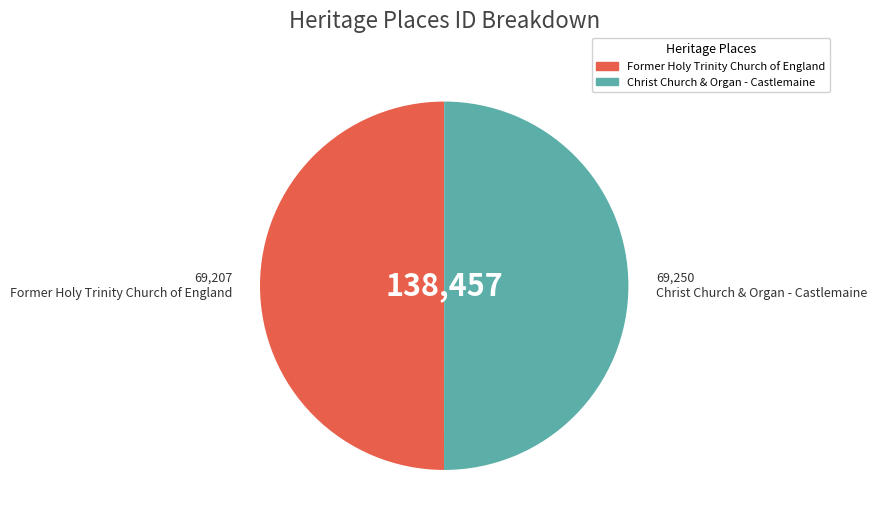

True or false: Former Holy Trinity Church of England accounts for 57% of the total.

False